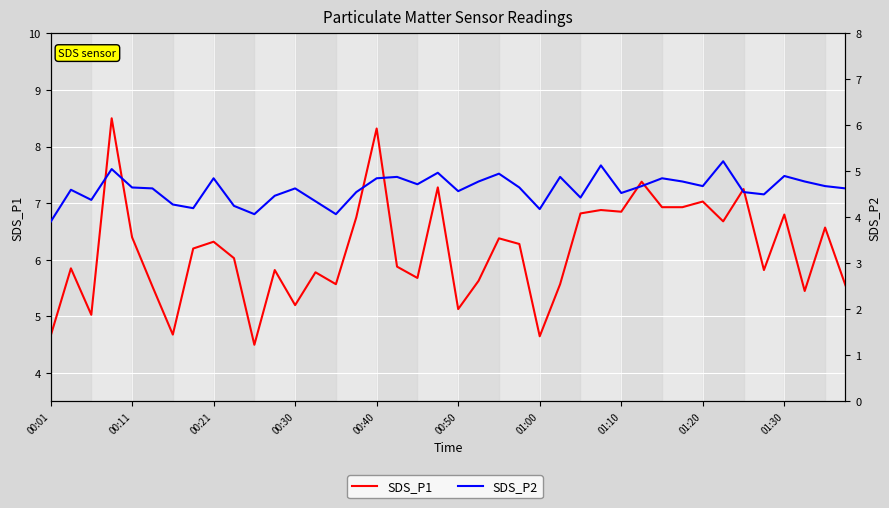

Which series changed the most between 14 and 24?

SDS_P1